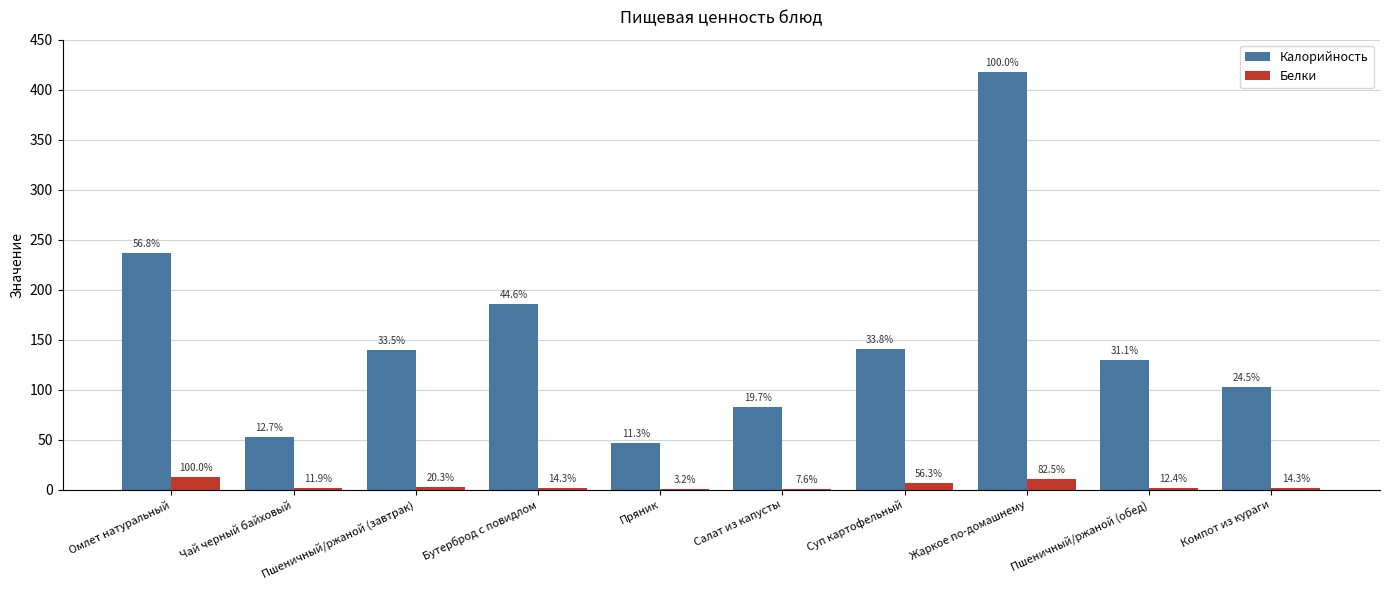

What is the label of the 4th bar from the right?

Суп картофельный